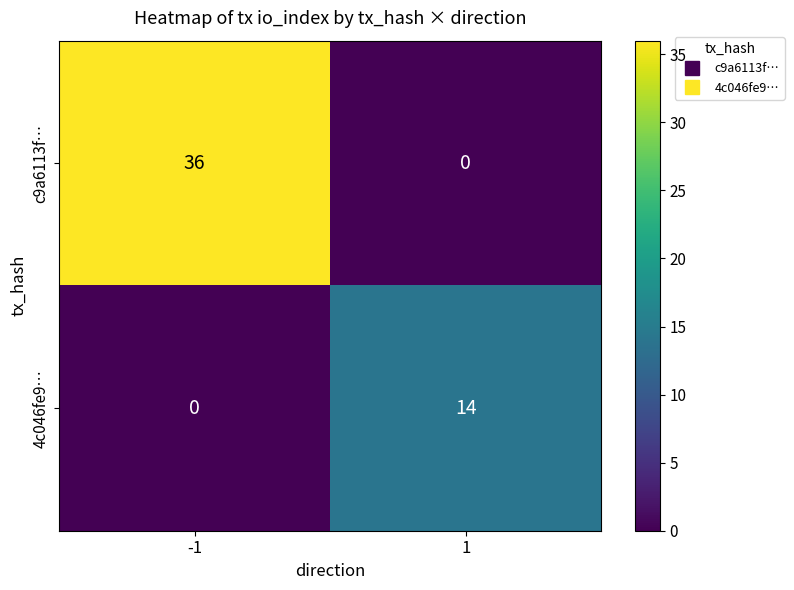

Count the number of data series in this chart.

2